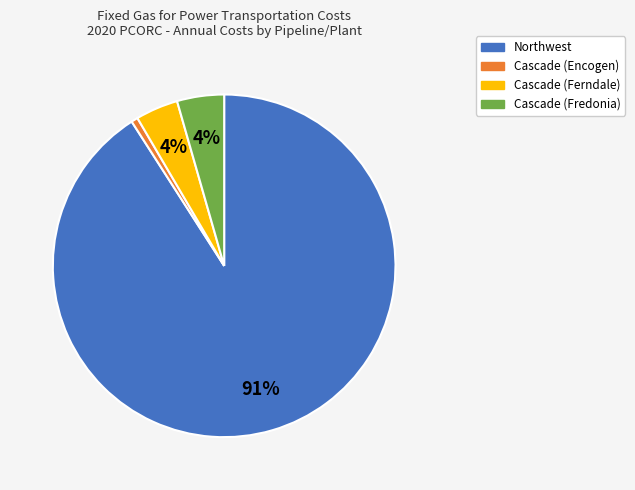

Which has a higher value, Cascade (Ferndale) or Northwest?

Northwest